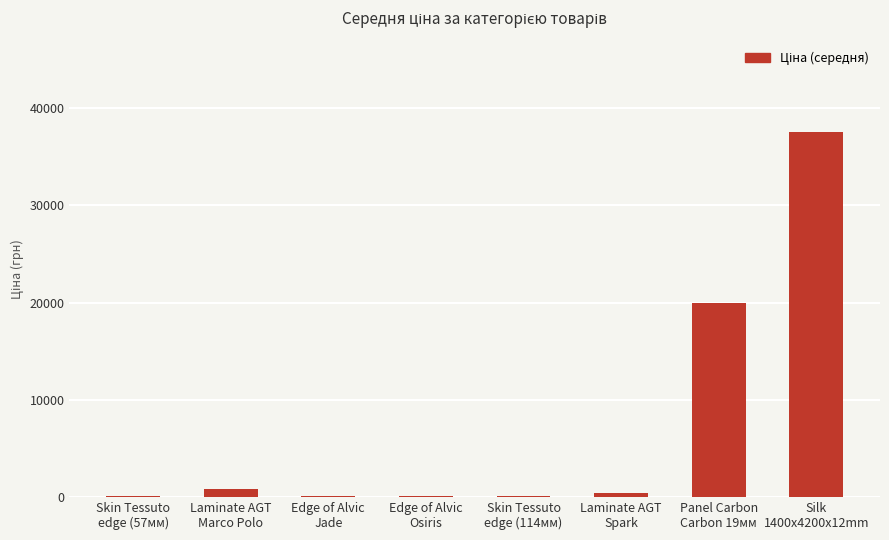

What is the maximum value shown in the chart?

37593.6